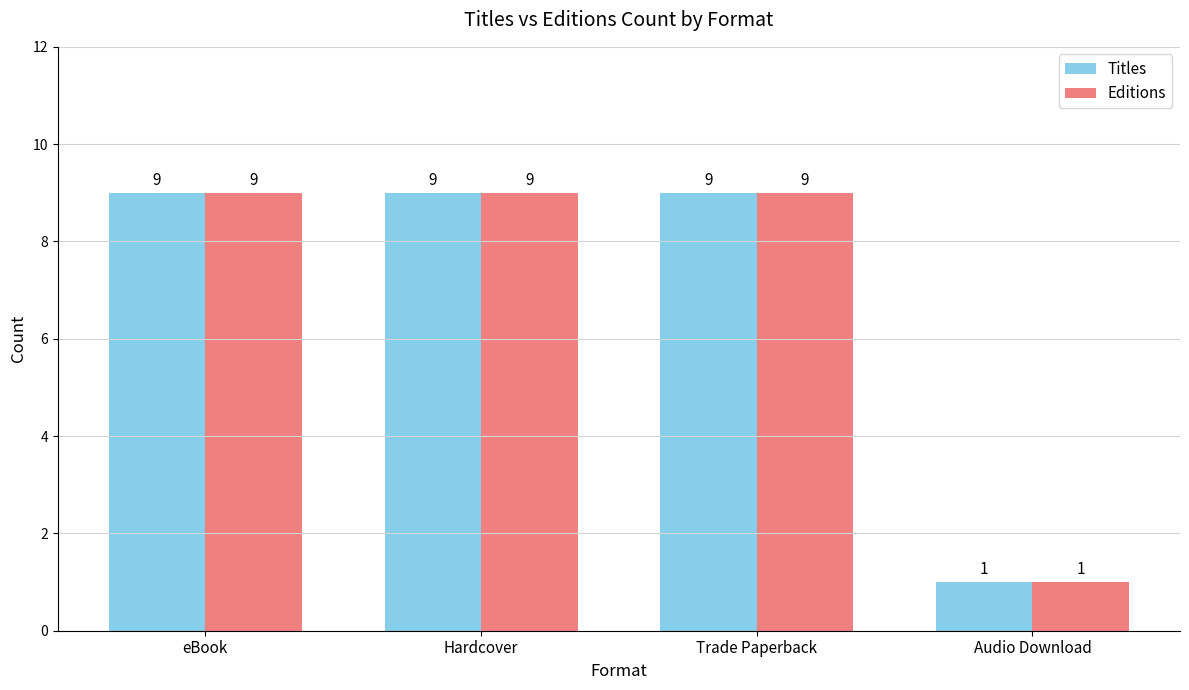

What value does the Editions series have at Audio Download?

1